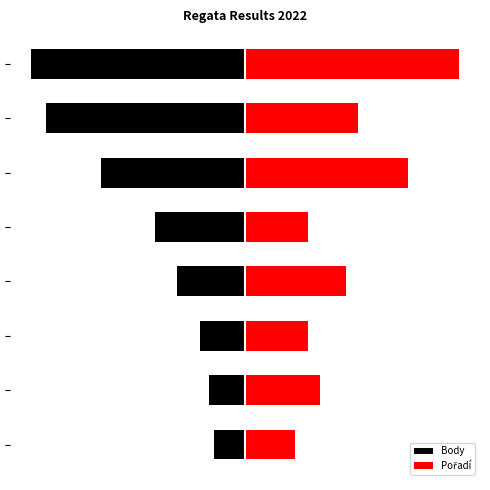

What are all the series names shown in the legend?

Body, Pořadí